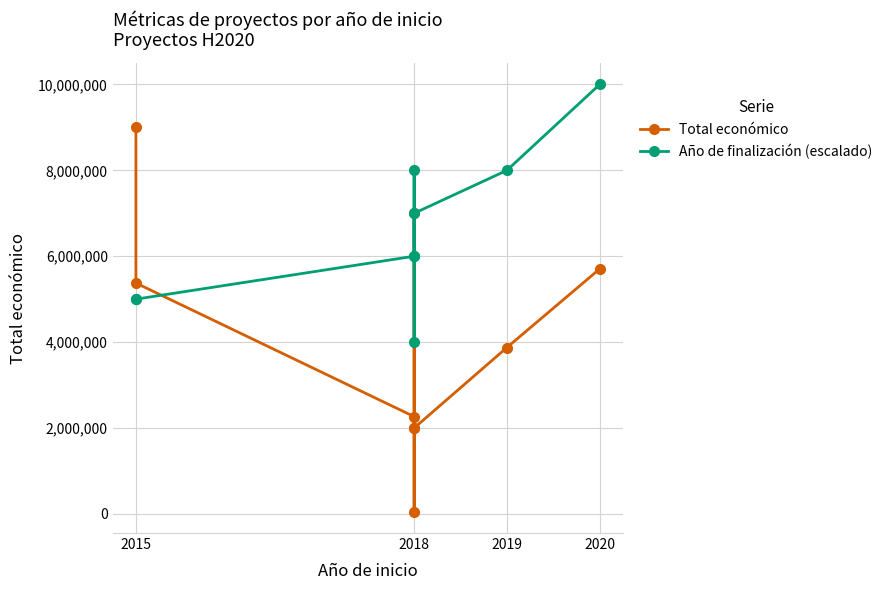

What is the value of the Año de finalización (escalado) point at the 2nd from the left?

5000000